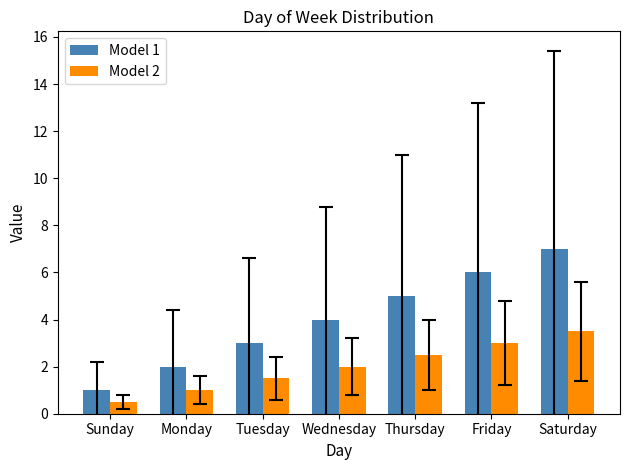

Rank the categories by Model 2 value from highest to lowest.

Saturday, Friday, Thursday, Wednesday, Tuesday, Monday, Sunday